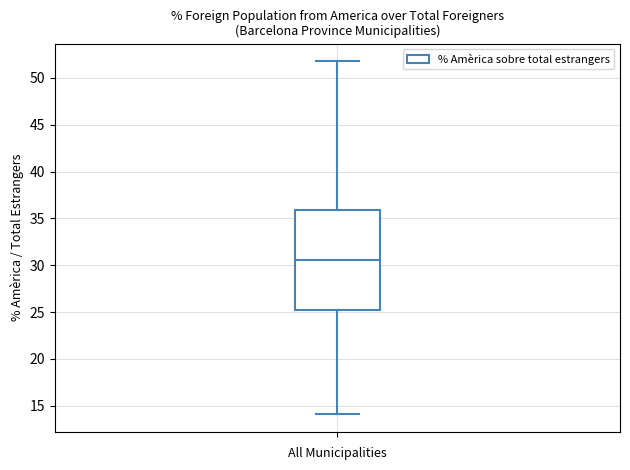

Read this box plot against the y-axis: the position of the median line, the range covered by the box, and the ends of both whiskers. The values are not printed on the chart, so give them approximately, as read against the axis.

median 30.5, box 25.5 to 36.0, whiskers 14.0 to 52.0